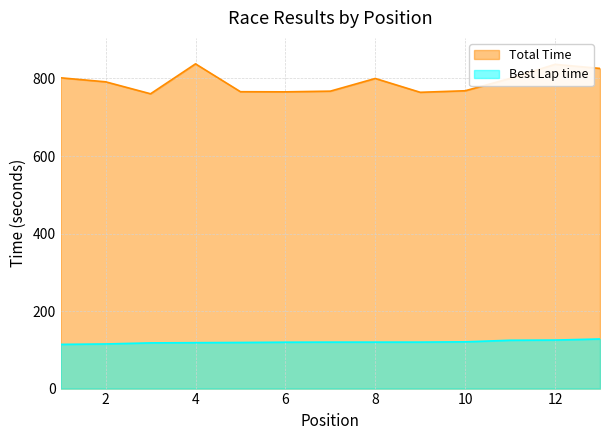

Which label corresponds to the smallest value in the chart?

1